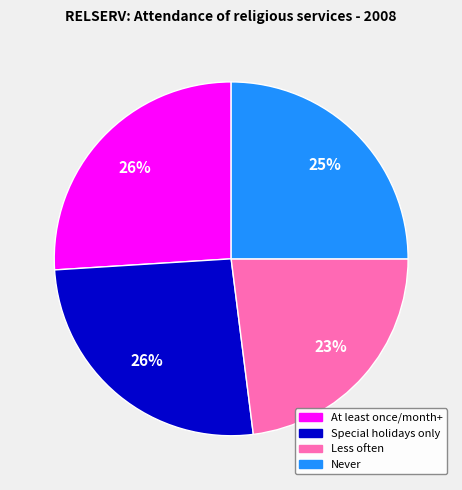

To the nearest percent, what is the average slice percentage?

25%